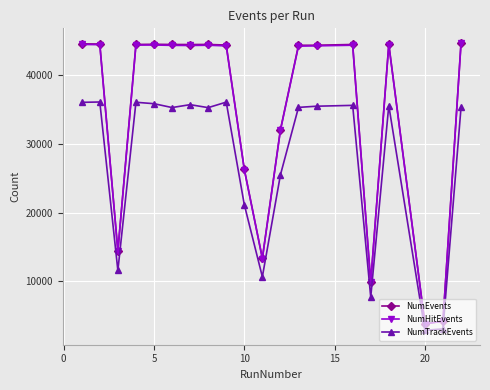

What is the average value of the NumTrackEvents series?

27324